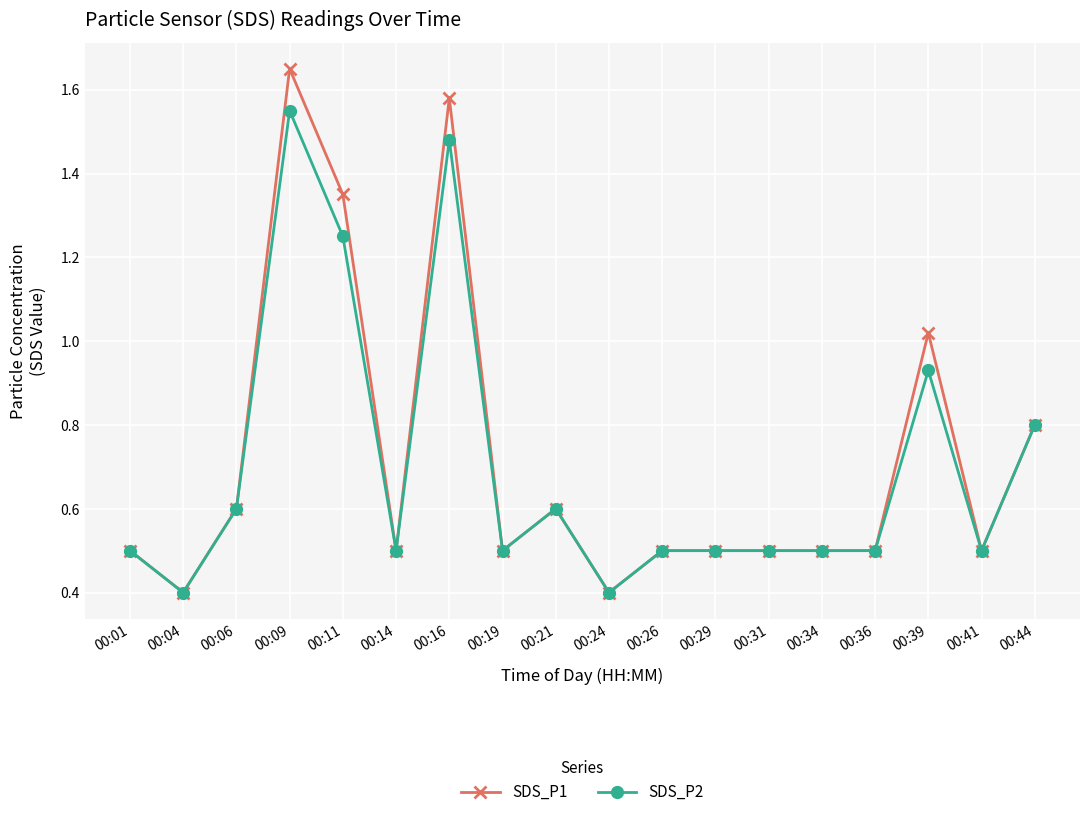

At how many categories does at least one series exceed 1?

4